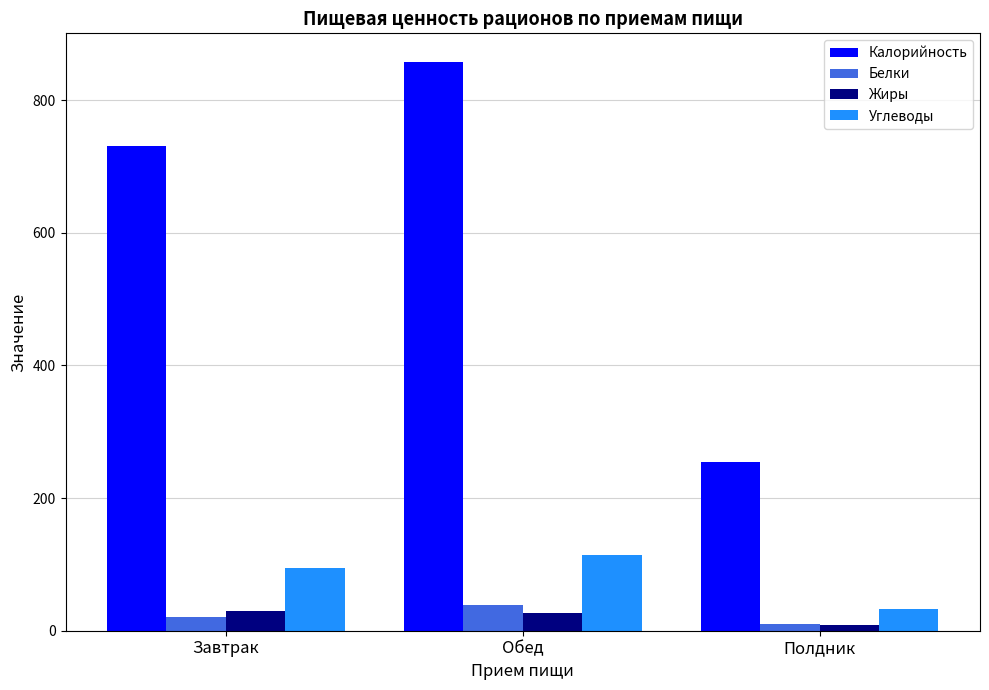

List the series in order of their peak value, lowest first.

Жиры, Белки, Углеводы, Калорийность